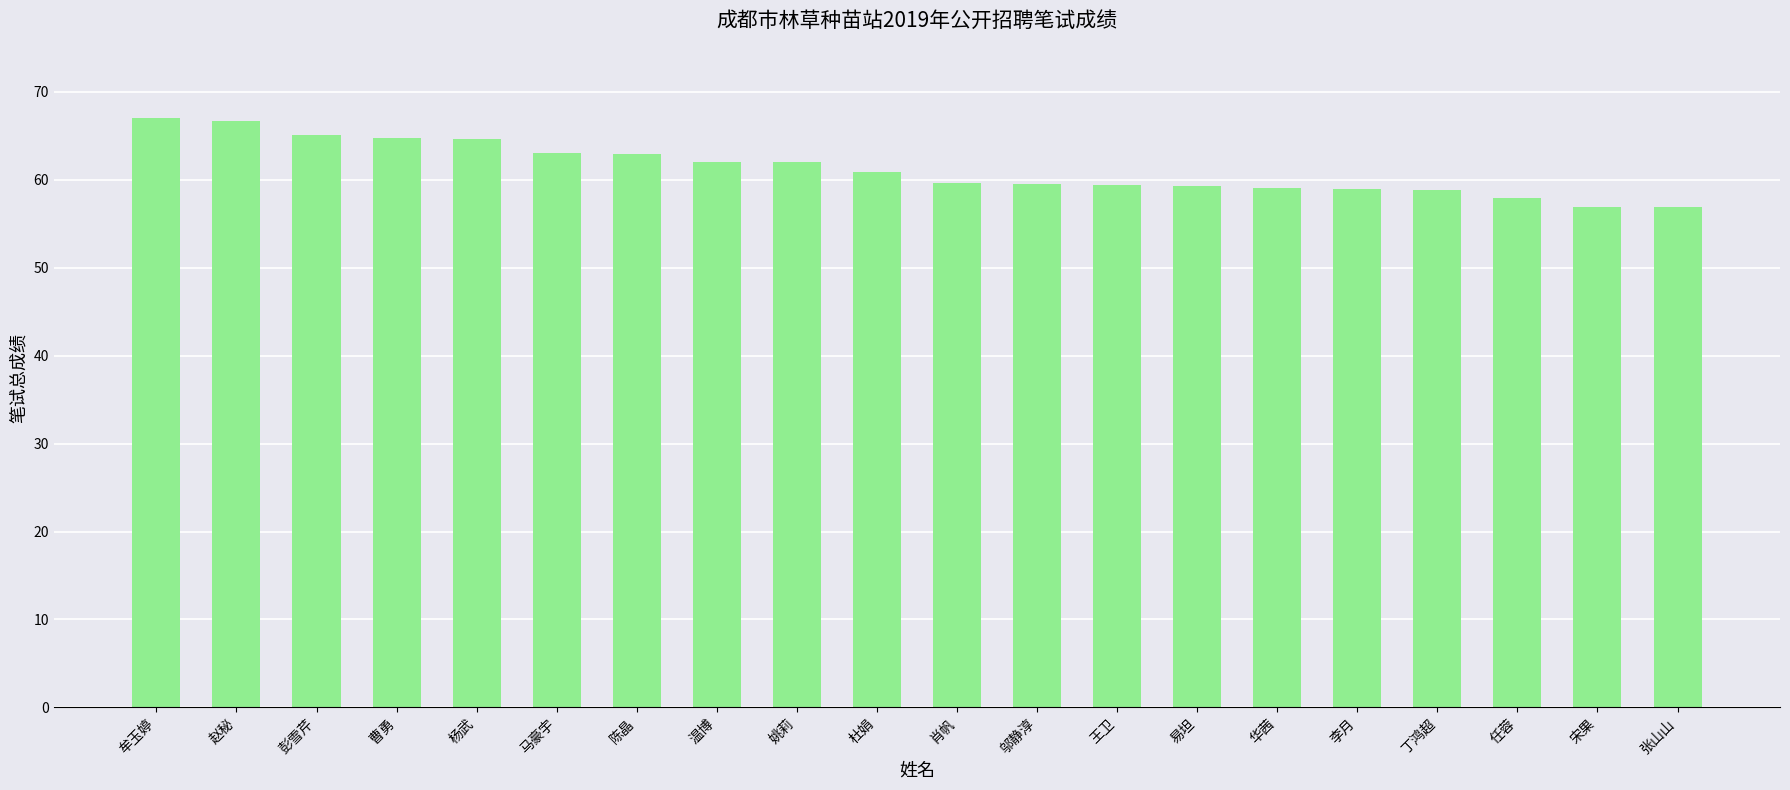

What position from the right is 宋果?

2